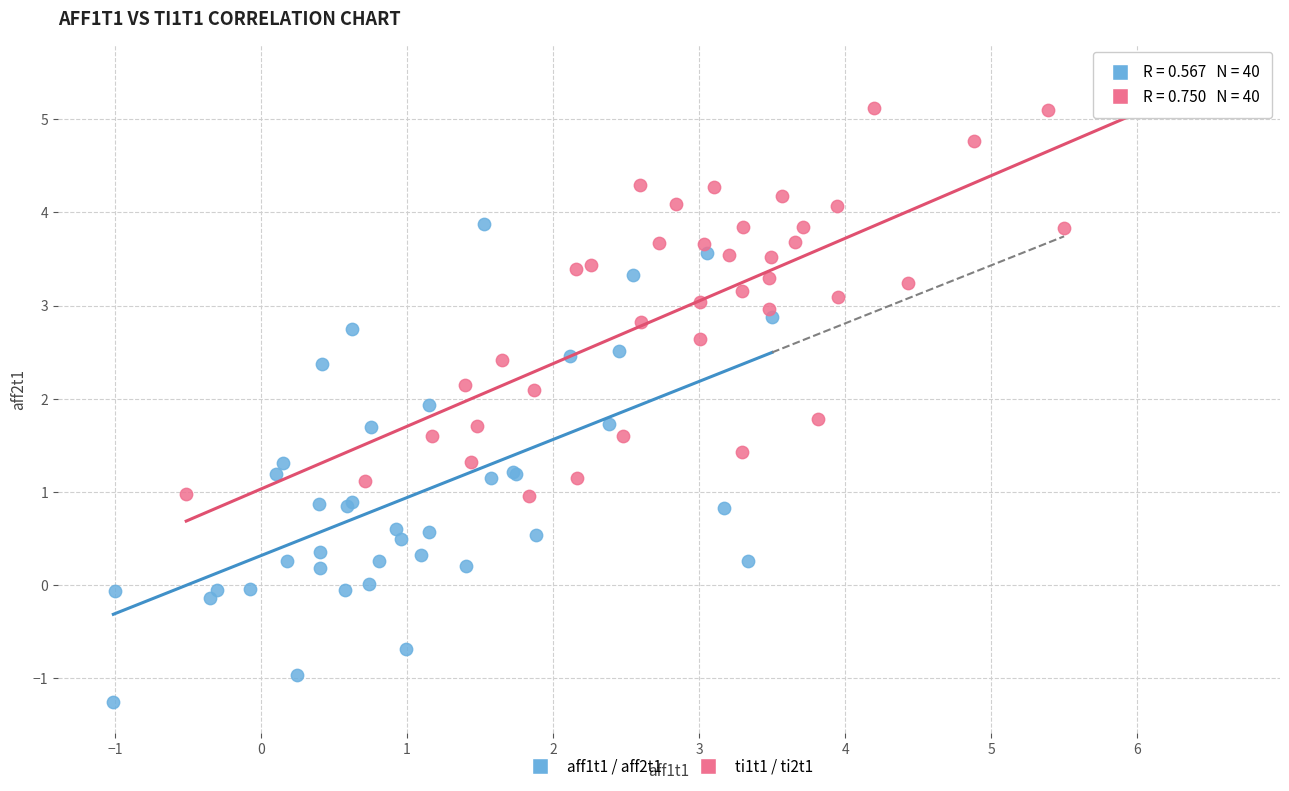

Which series has the widest spread of Y values?

aff1t1 / aff2t1